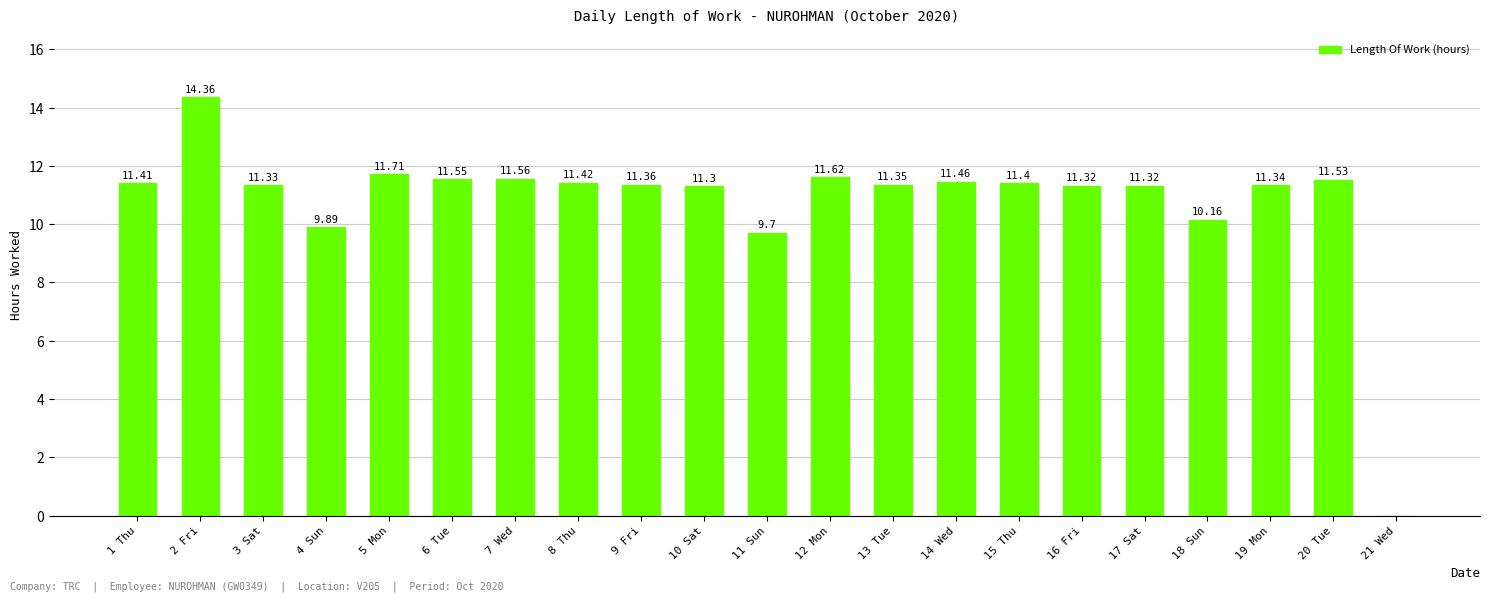

What is the sum of all values?

227.1